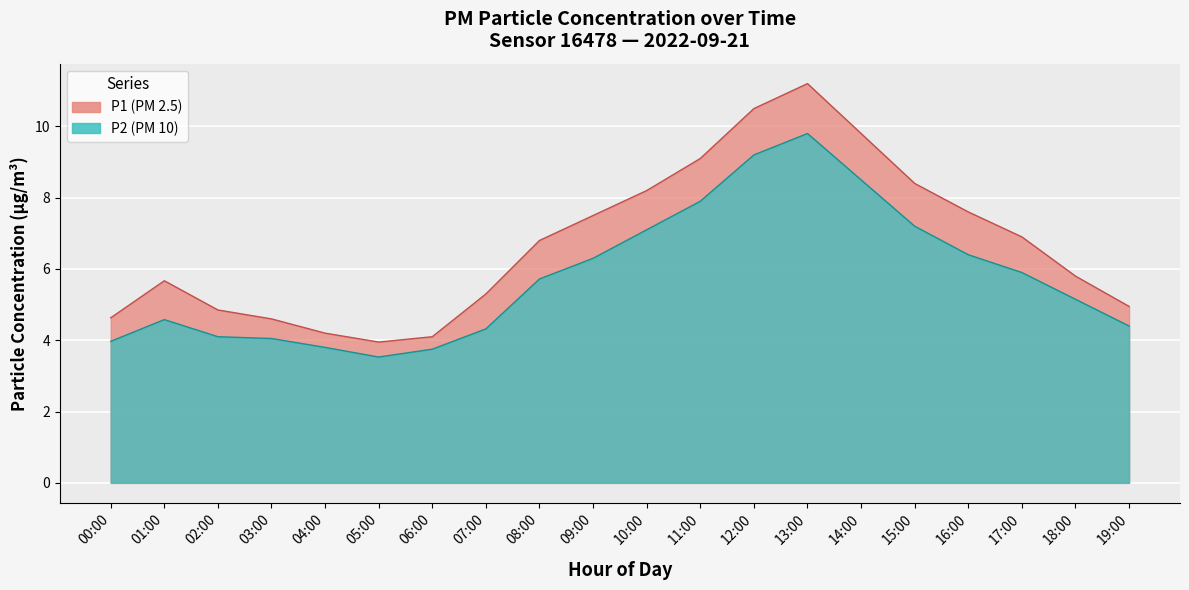

At which label is P1 closest to 7?

17:00